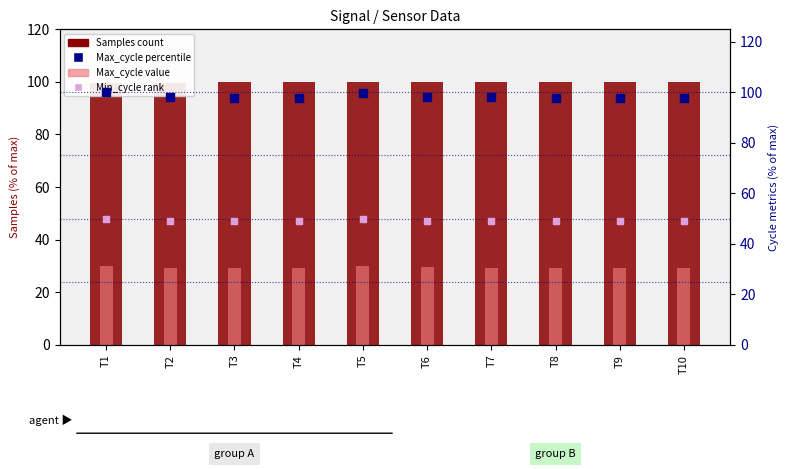

Which series has the largest Y range (max minus min)?

Max_cycle (normalized)